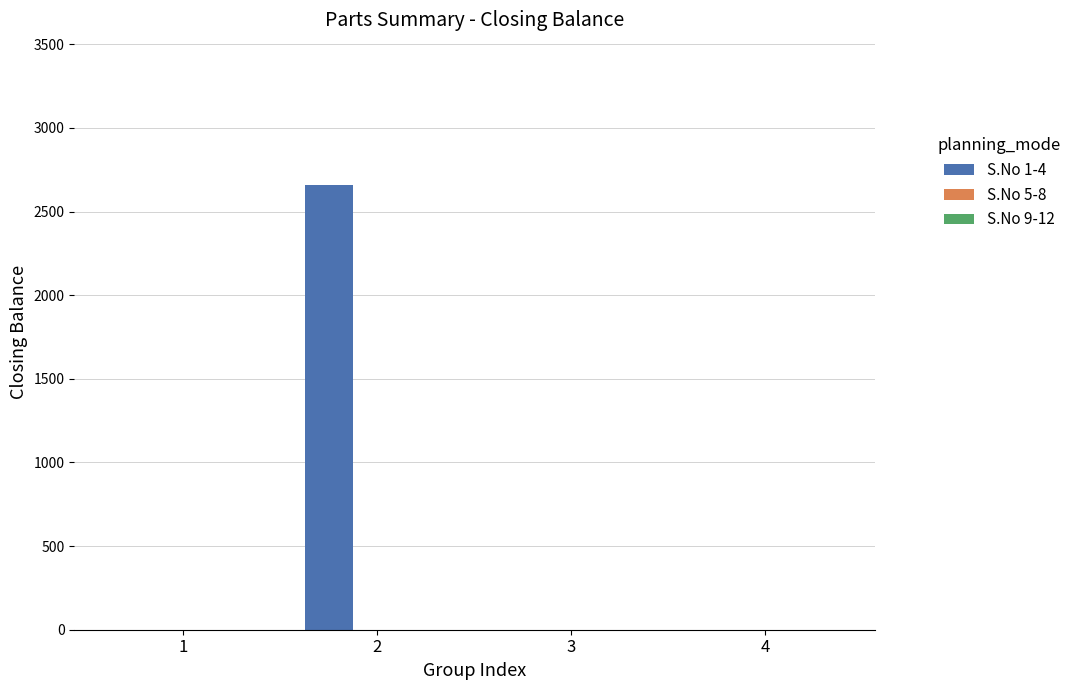

Reading left to right, transcribe all the data shown in this chart.

1=0	2=2661	3=0	4=0